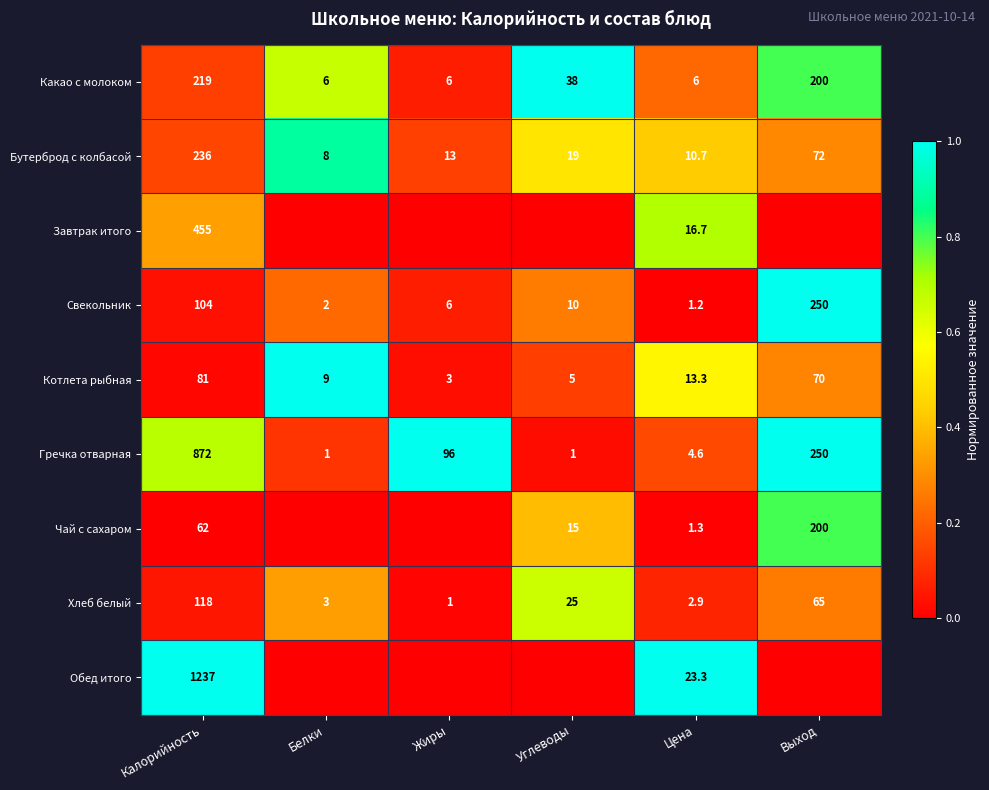

Which has a higher value, Выход or Жиры?

Выход